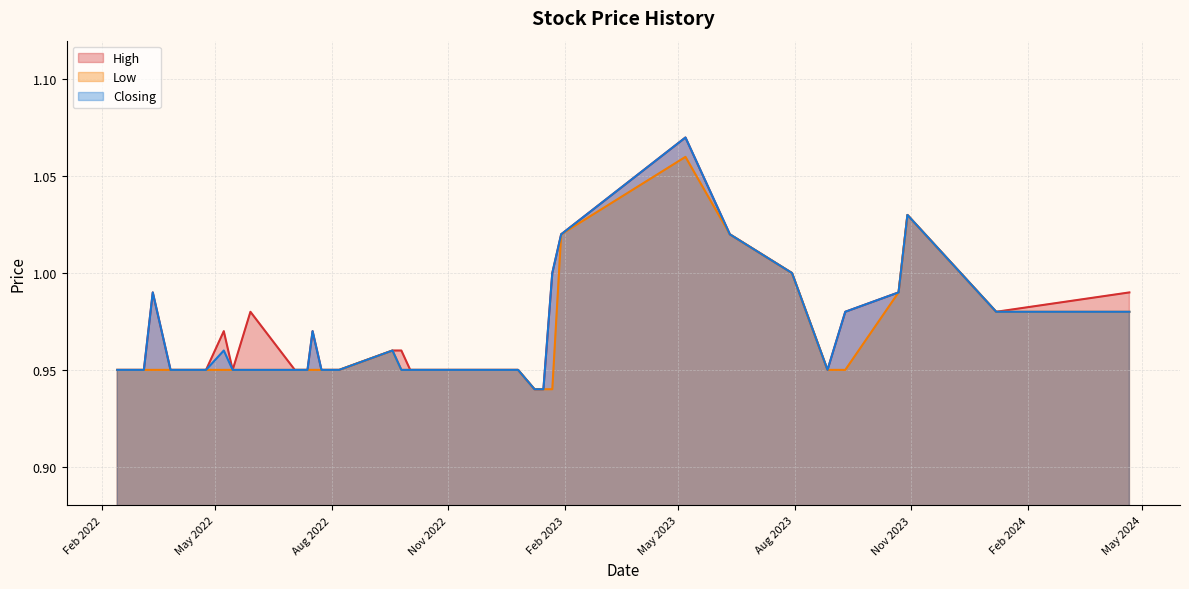

Reading left to right, list all the values displayed in this chart.

High: 1.0	1.0	1.0	1.0	1.0	0.9	1.0	1.0	1.1	1.0	1.0	0.9	0.9	0.9	0.9	0.9	0.9	0.9	0.9	1.0	1.0	0.9	0.9	0.9	1.0	0.9	0.9	1.0	0.9	1.0	0.9	0.9	0.9	0.9	0.9	1.0	0.9	0.9	0.9	0.9
Low: 1.0	1.0	1.0	1.0	0.9	0.9	1.0	1.0	1.1	1.0	0.9	0.9	0.9	0.9	0.9	0.9	0.9	0.9	0.9	0.9	1.0	0.9	0.9	0.9	0.9	0.9	0.9	0.9	0.9	0.9	0.9	0.9	0.9	0.9	0.9	0.9	0.9	0.9	0.9	0.9
Closing: 1.0	1.0	1.0	1.0	1.0	0.9	1.0	1.0	1.1	1.0	1.0	0.9	0.9	0.9	0.9	0.9	0.9	0.9	0.9	0.9	1.0	0.9	0.9	0.9	1.0	0.9	0.9	0.9	0.9	1.0	0.9	0.9	0.9	0.9	0.9	1.0	0.9	0.9	0.9	0.9